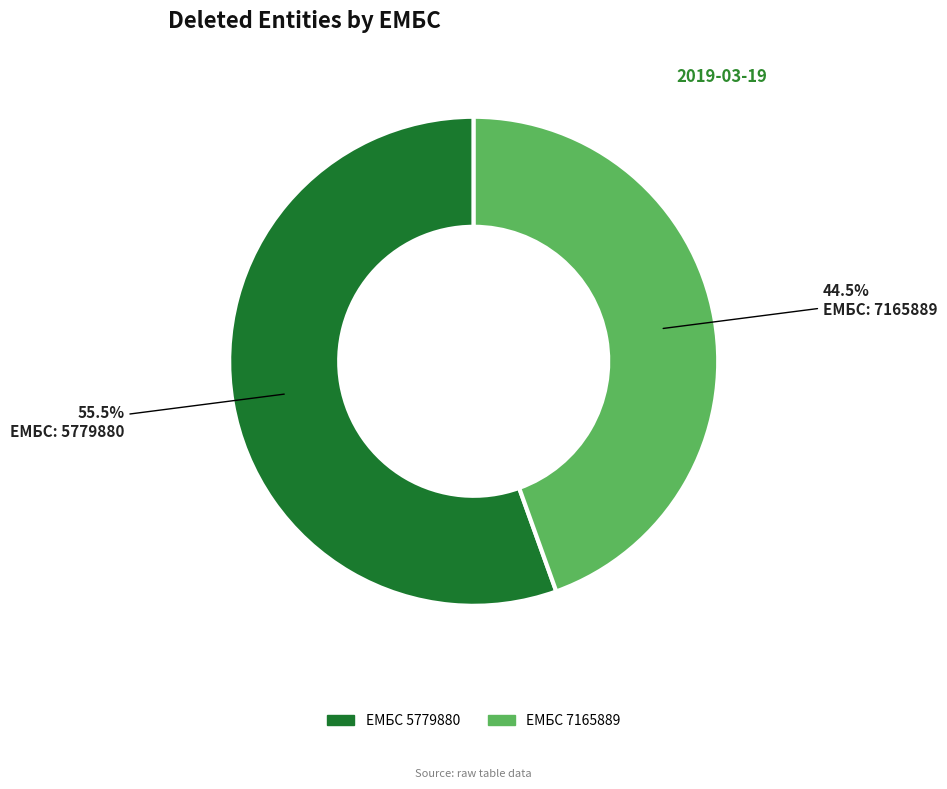

Does any single category account for the majority?

Yes